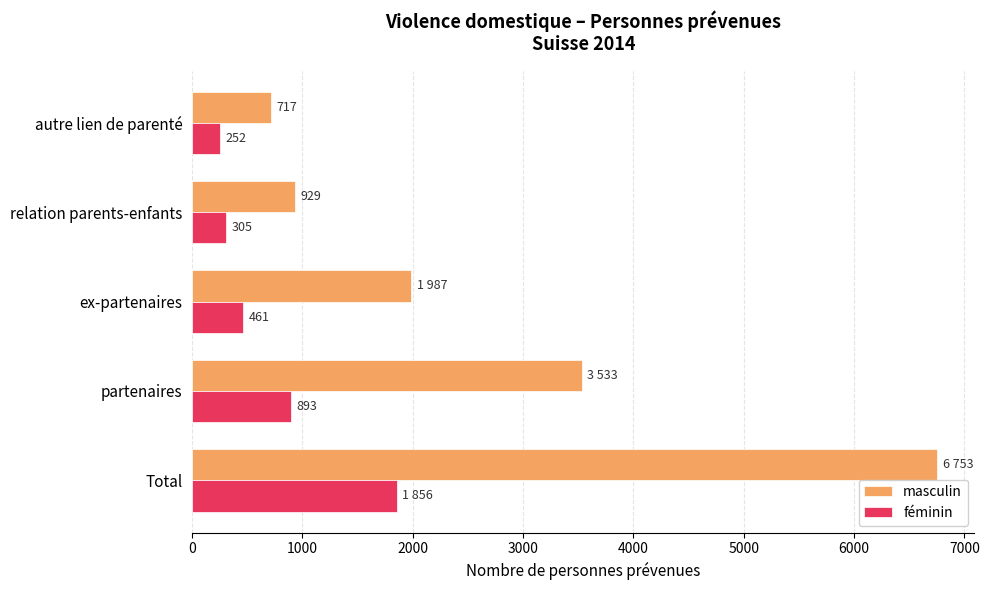

Which category has the lowest value in the masculin series?

autre lien de parenté